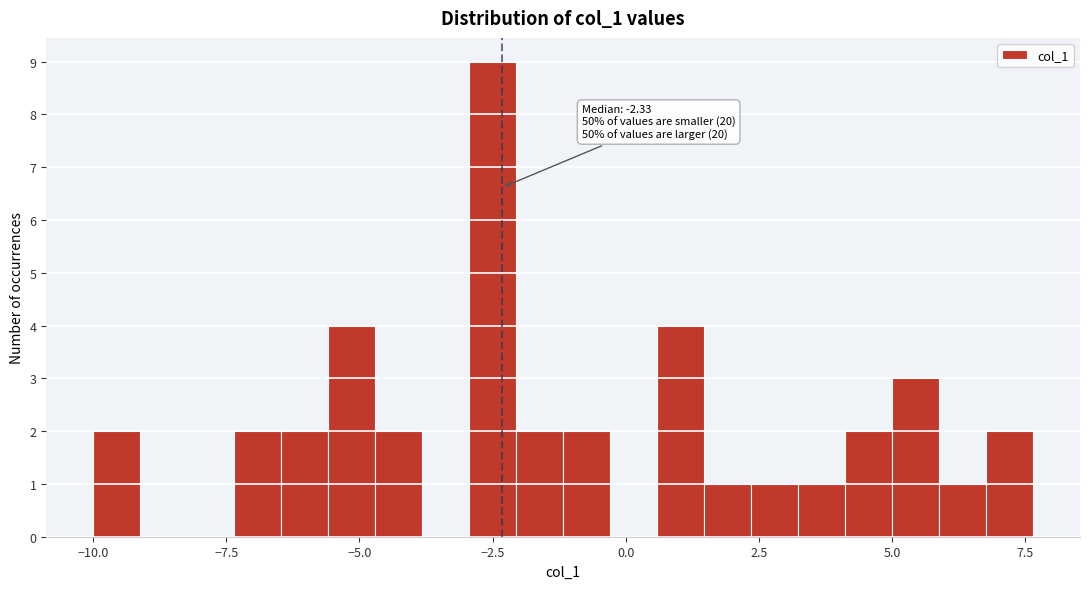

Read against the x-axis, roughly where is the centre of the tallest bar?

-2.5